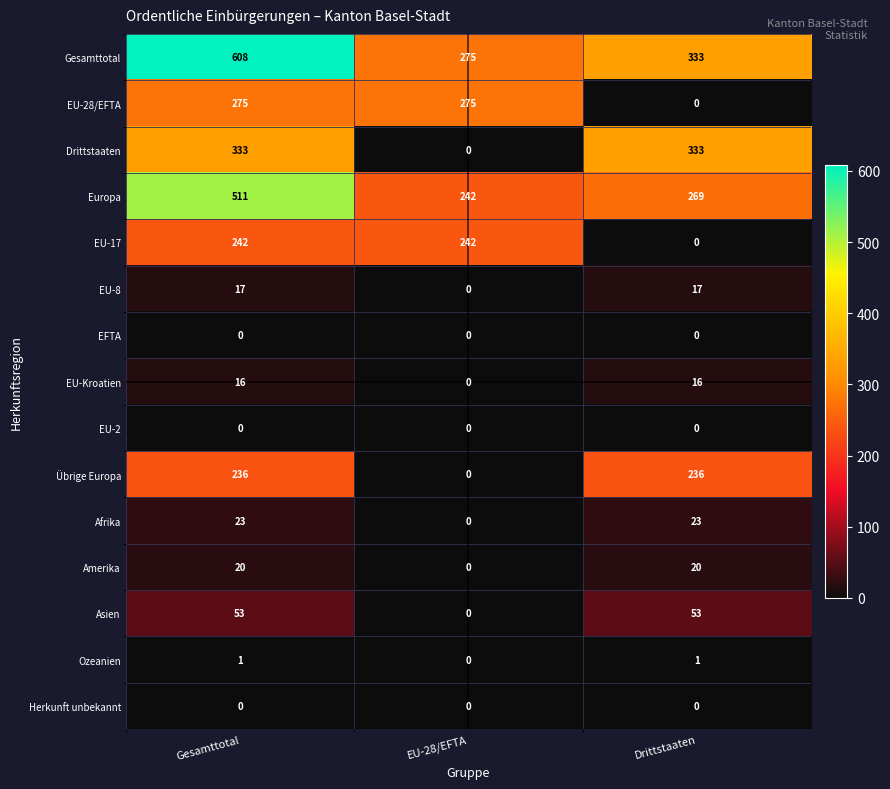

What is the sum of the Asien values at Drittstaaten and EU-28/EFTA?

53